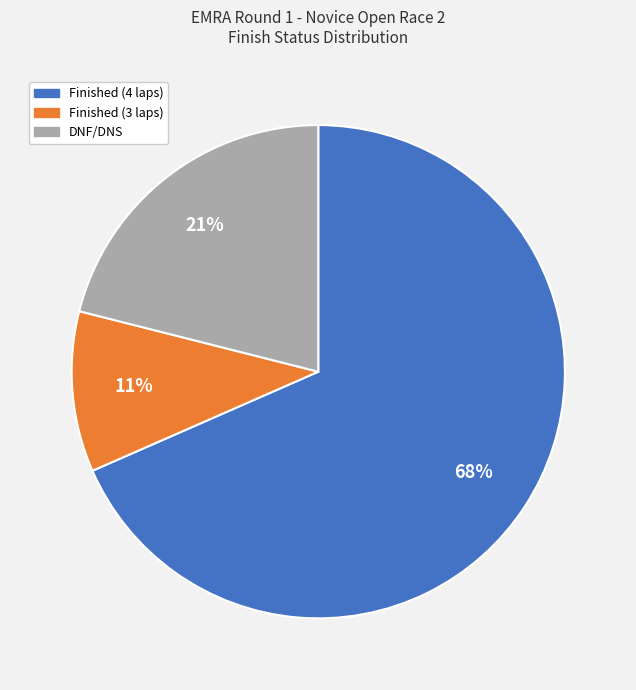

Does any single category account for the majority?

Yes